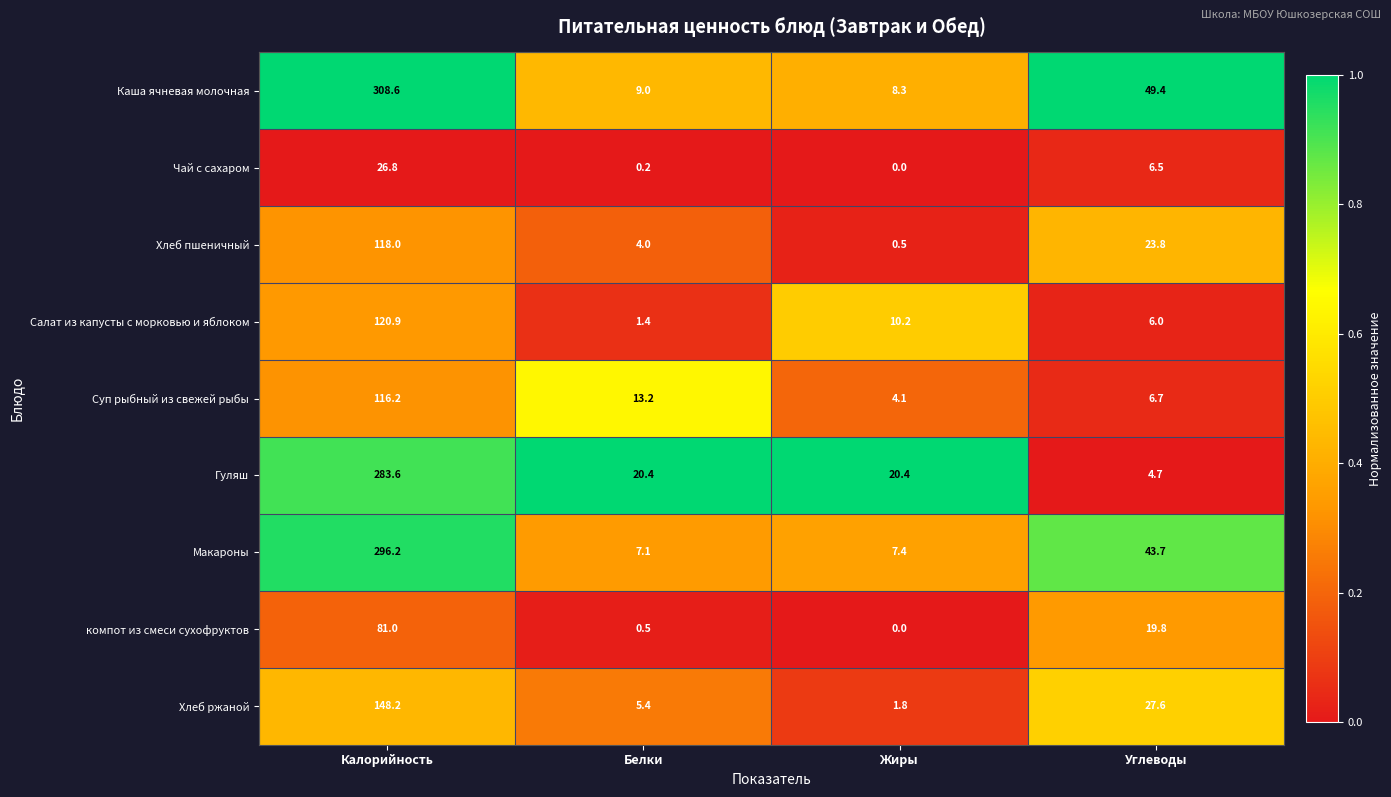

List the series in order of their peak value, lowest first.

Чай с сахаром, компот из смеси сухофруктов, Суп рыбный из свежей рыбы, Хлеб пшеничный, Салат из капусты с морковью и яблоком, Хлеб ржаной, Гуляш, Макароны, Каша ячневая молочная